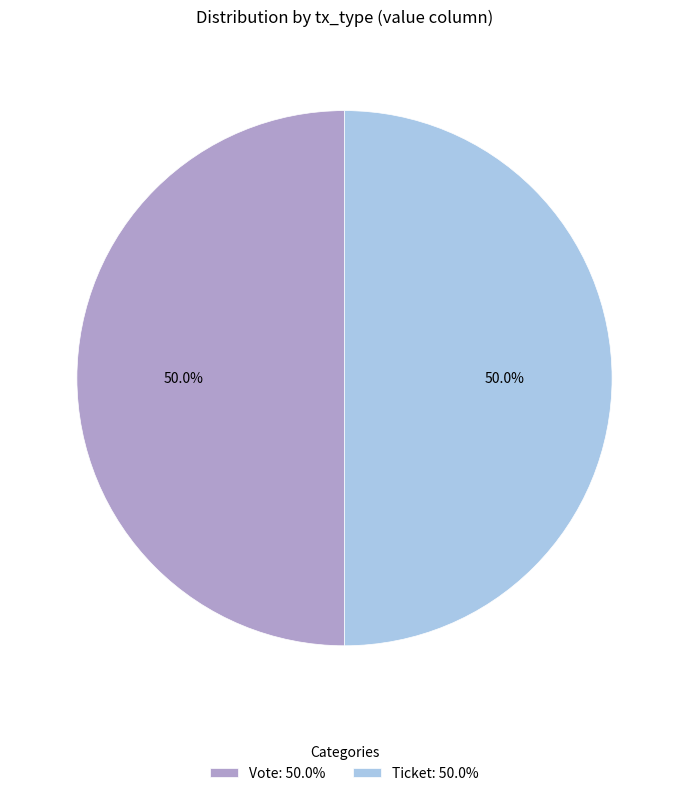

To the nearest percent, what is the difference between the largest and smallest slice percentages?

0%